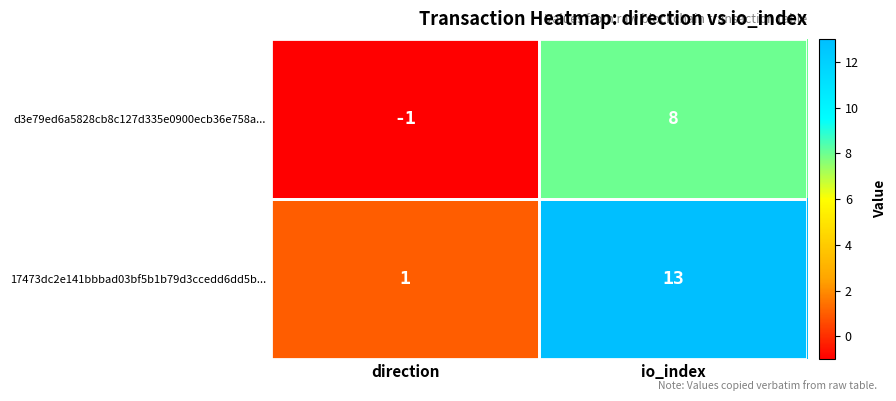

Rank the series by their average value, from highest to lowest.

17473dc2e141bbbad03bf5b1b79d3ccedd6dd5b..., d3e79ed6a5828cb8c127d335e0900ecb36e758a...